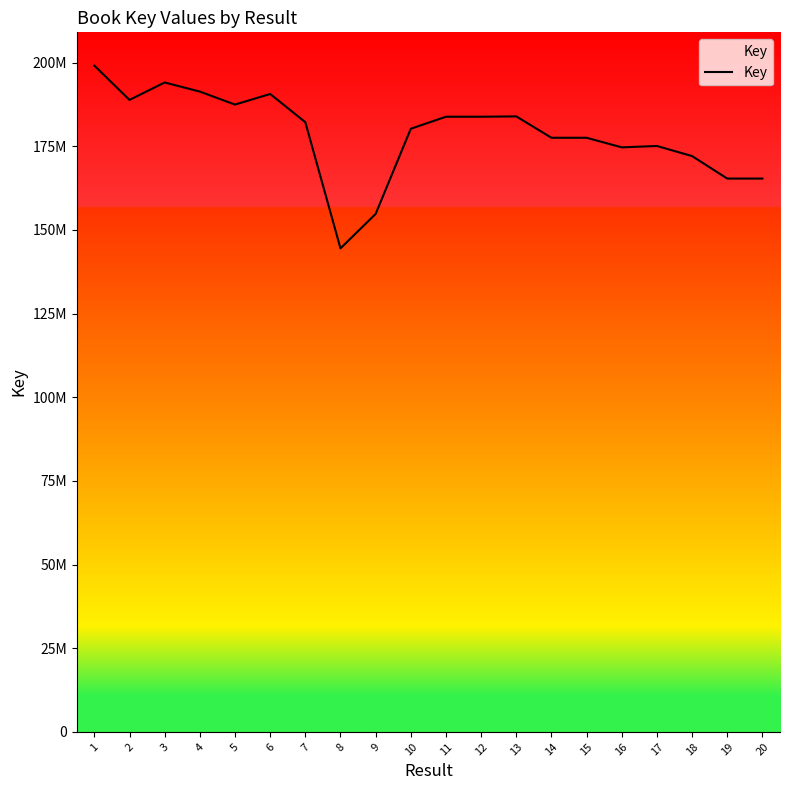

True or false: the data has more than 1 interior local peaks.

True